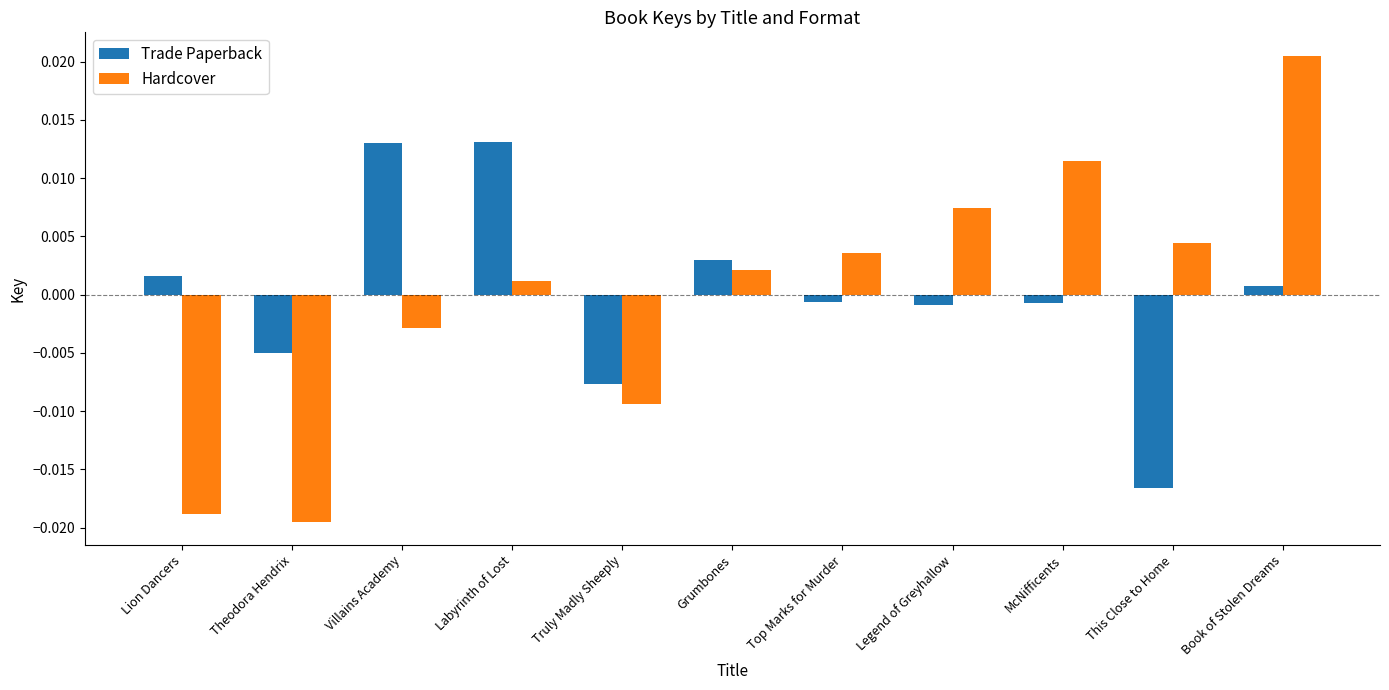

What are all the series names shown in the legend?

Trade Paperback, Hardcover